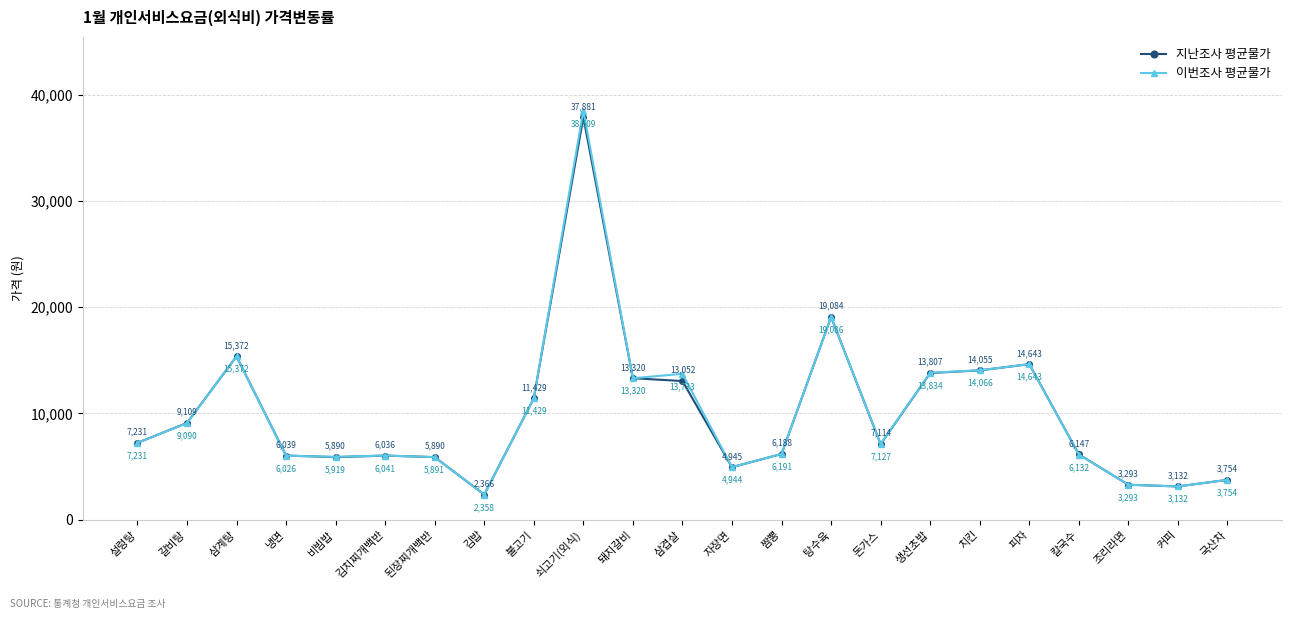

True or false: 지난조사 평균물가 and 이번조사 평균물가 cross at least once.

True